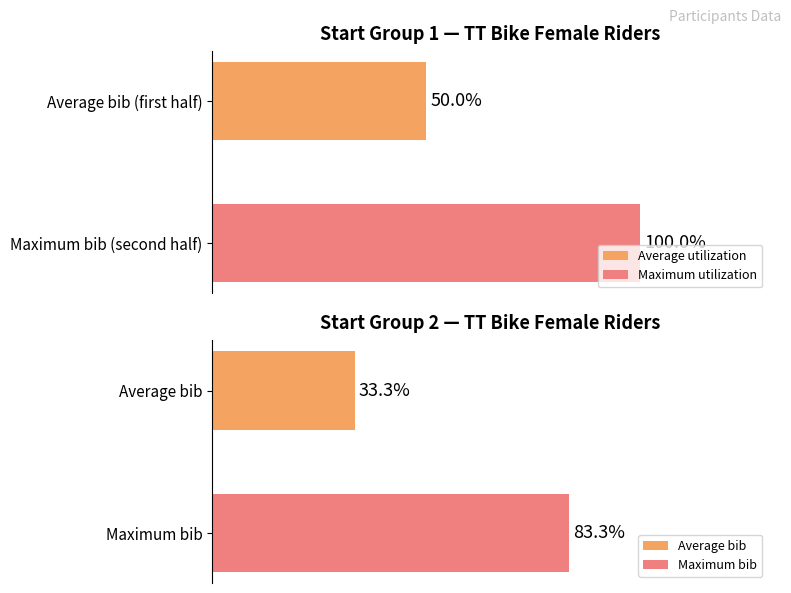

Does the chart contain any negative values?

No